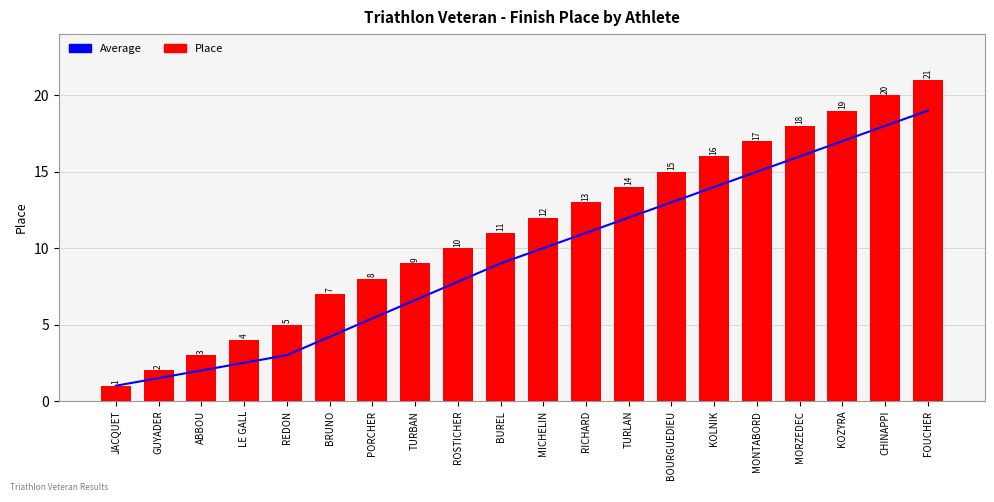

Does the chart contain any negative values?

No